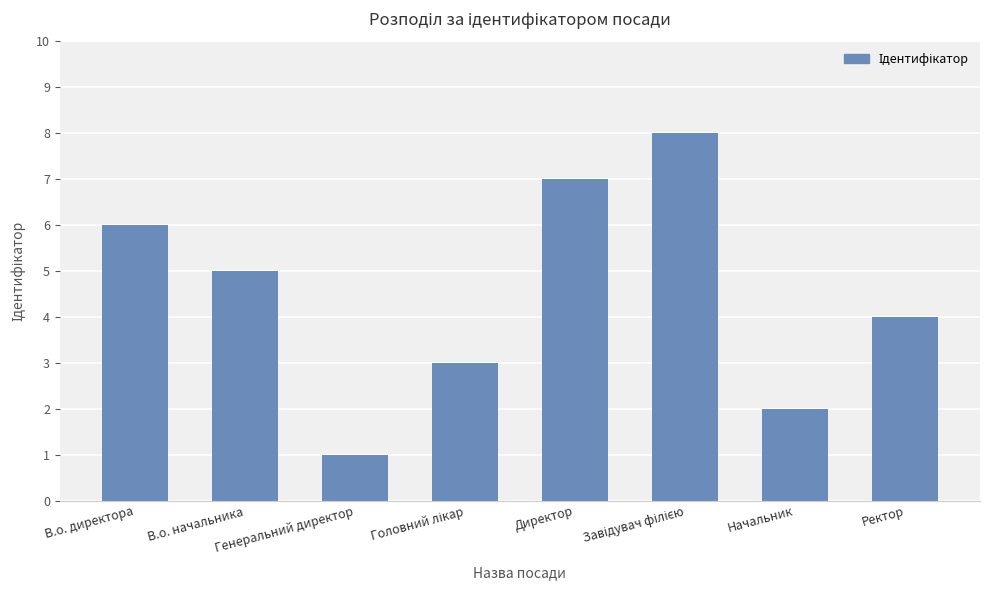

Count the number of categories in the chart.

8